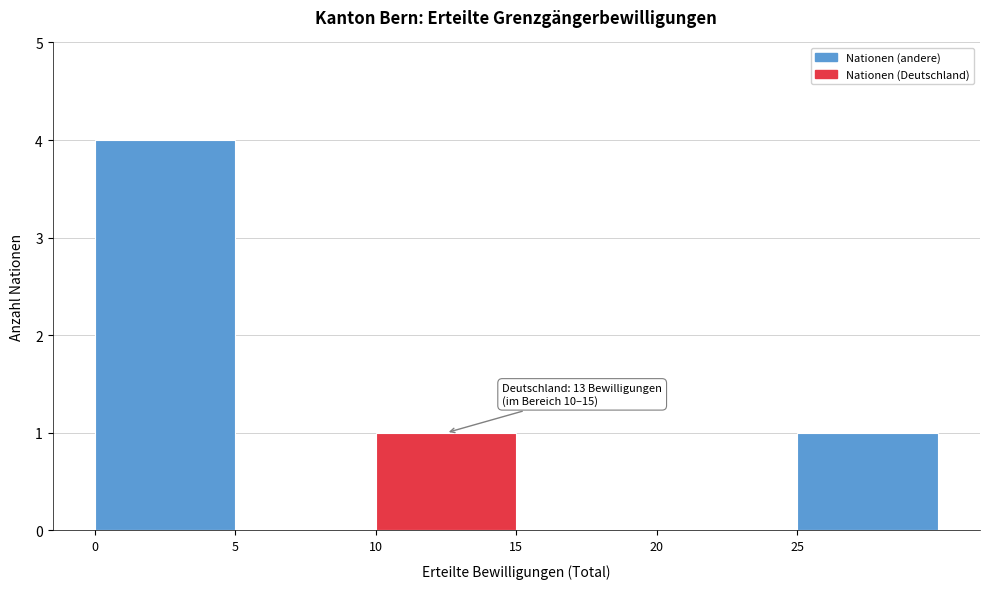

Over which range of the x-axis is the bar tallest?

0 to 5